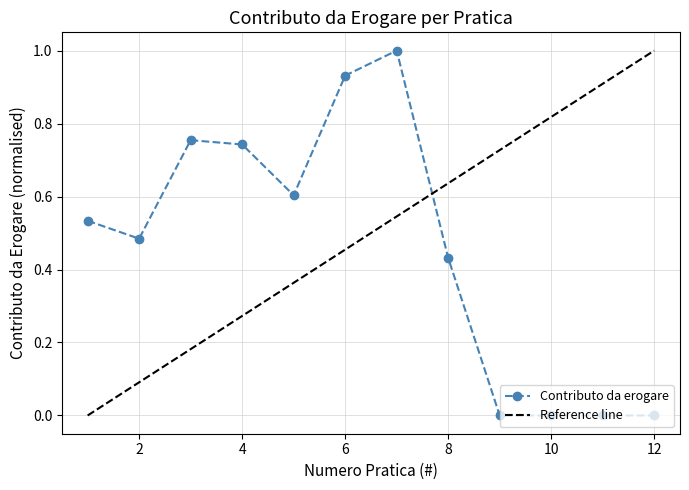

What are all the series names shown in the legend?

Contributo da erogare, Reference line